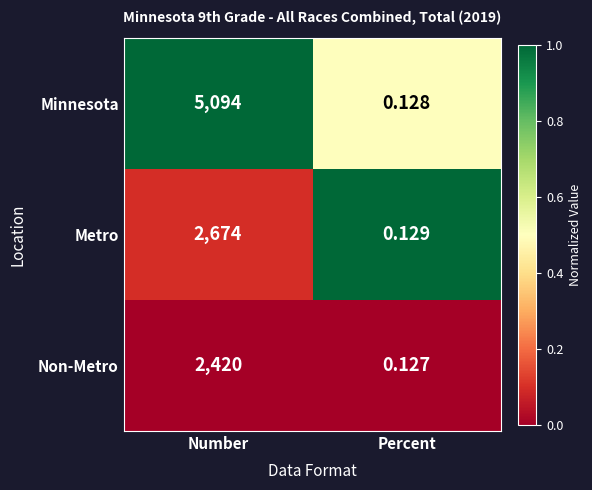

Which series has the largest total across all categories?

Minnesota